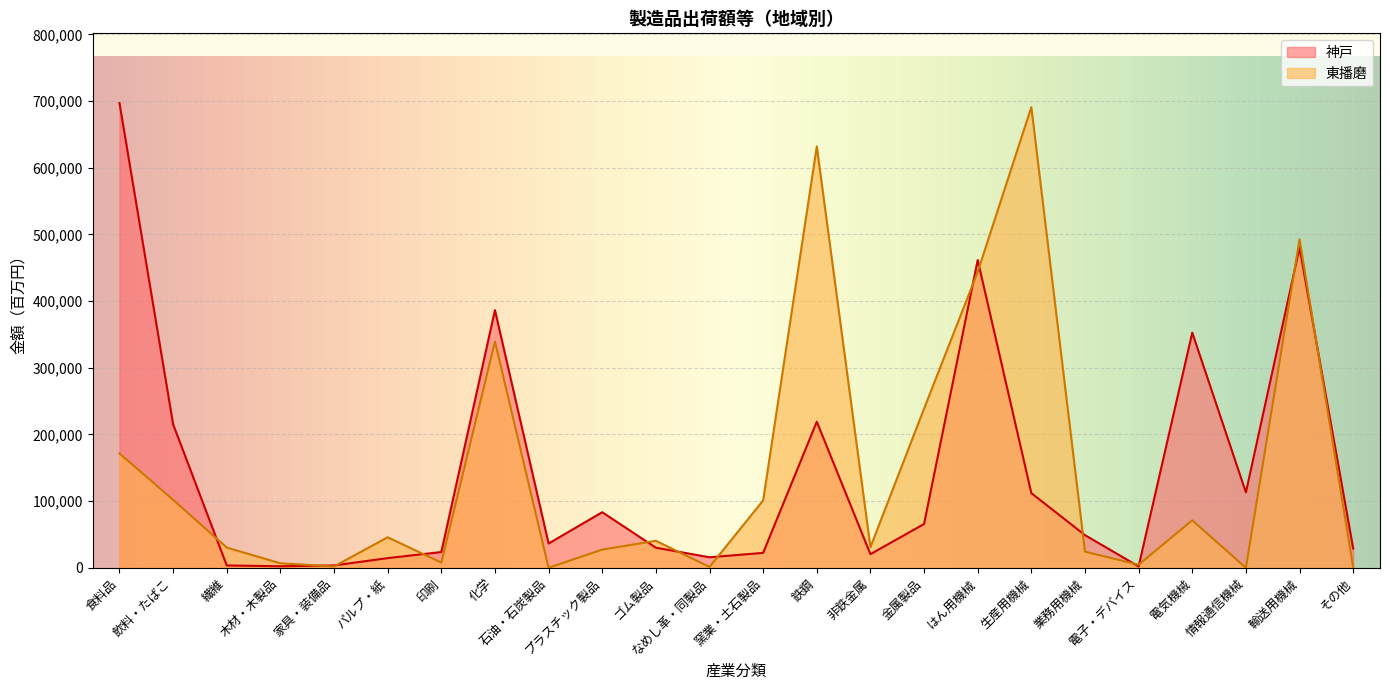

True or false: 神戸 has more than 1 interior local peaks.

True